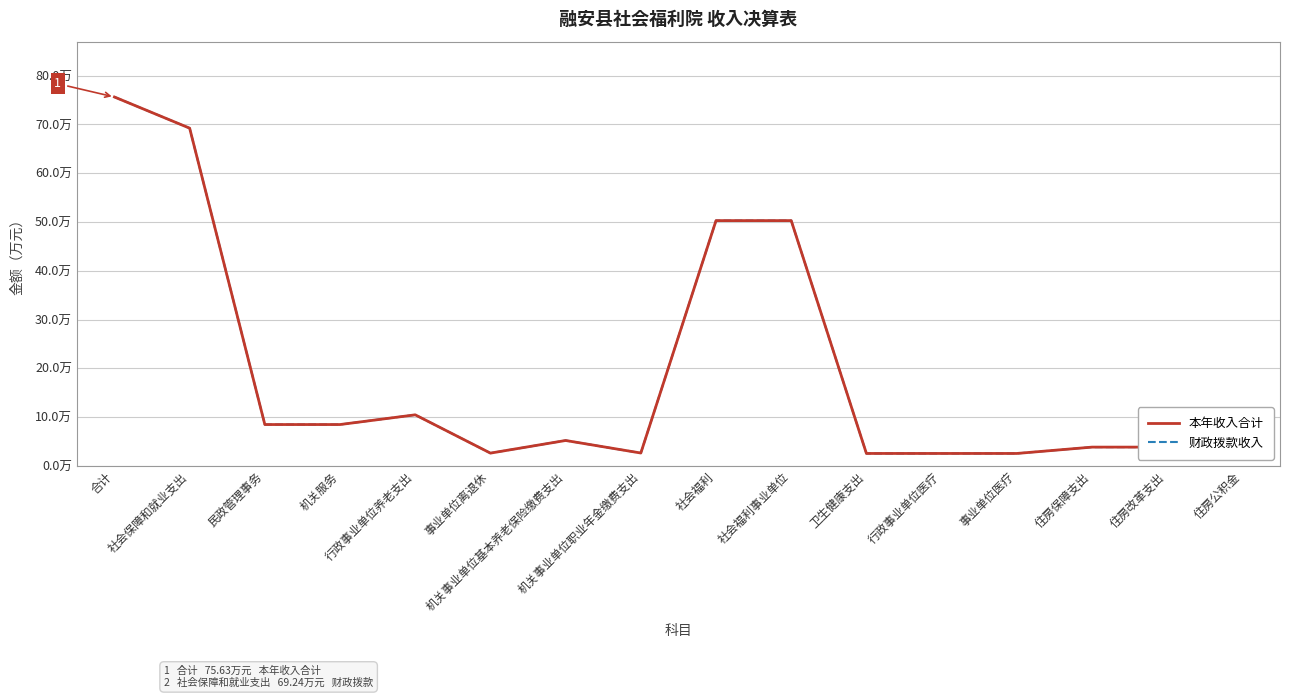

The value of 本年收入合计 at 社会福利事业单位 is 50.3. True or false?

True